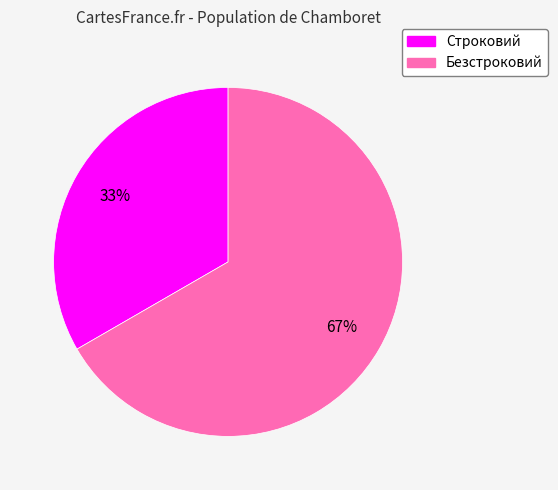

Count the number of slices in the pie.

2